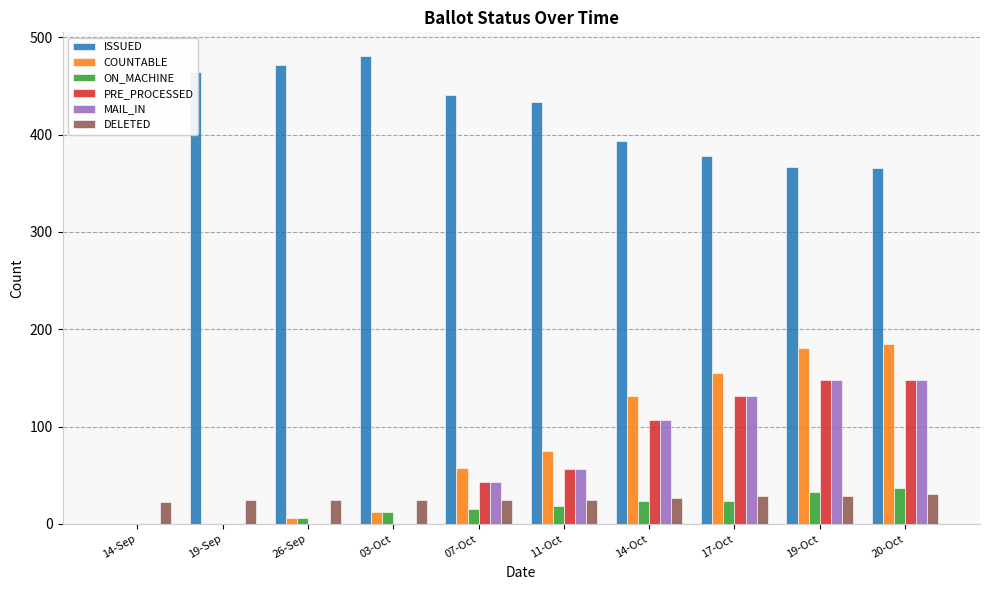

What is the maximum value shown in the chart?

481